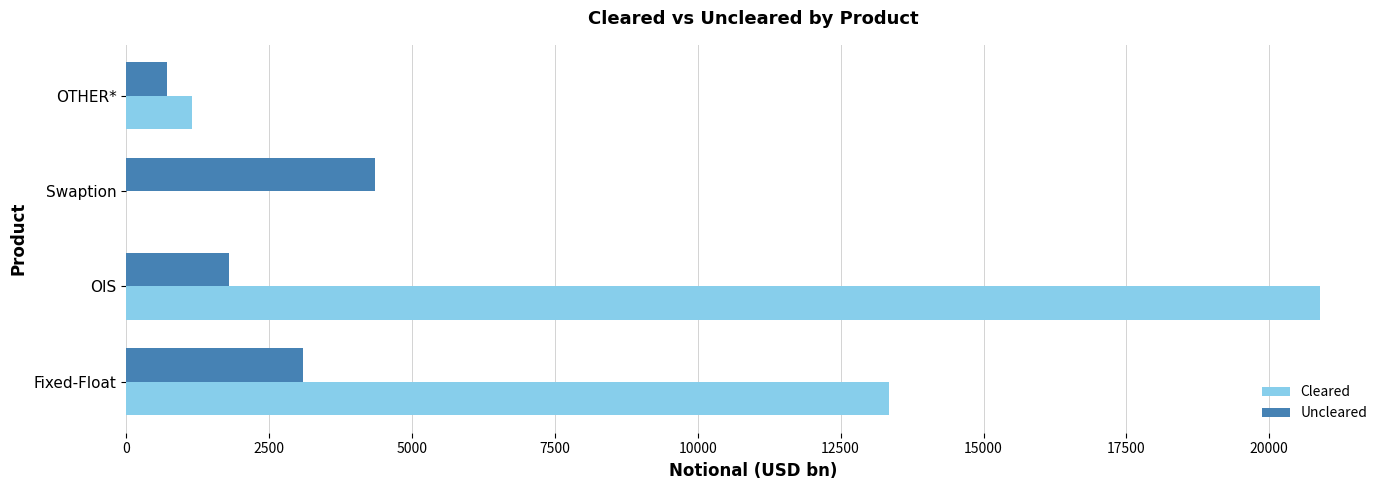

How many values in Cleared are above zero?

3